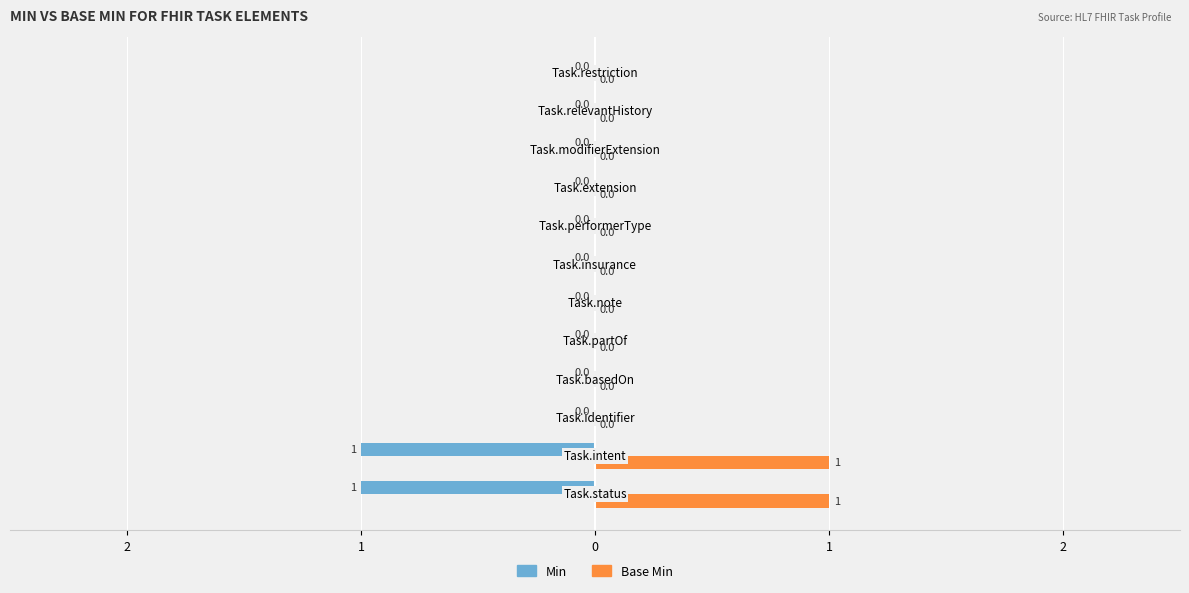

Reading right to left, list all the values displayed in this chart.

Min: 0	0	0	0	0	0	0	0	0	0	-1	-1
Base Min: 0	0	0	0	0	0	0	0	0	0	1	1